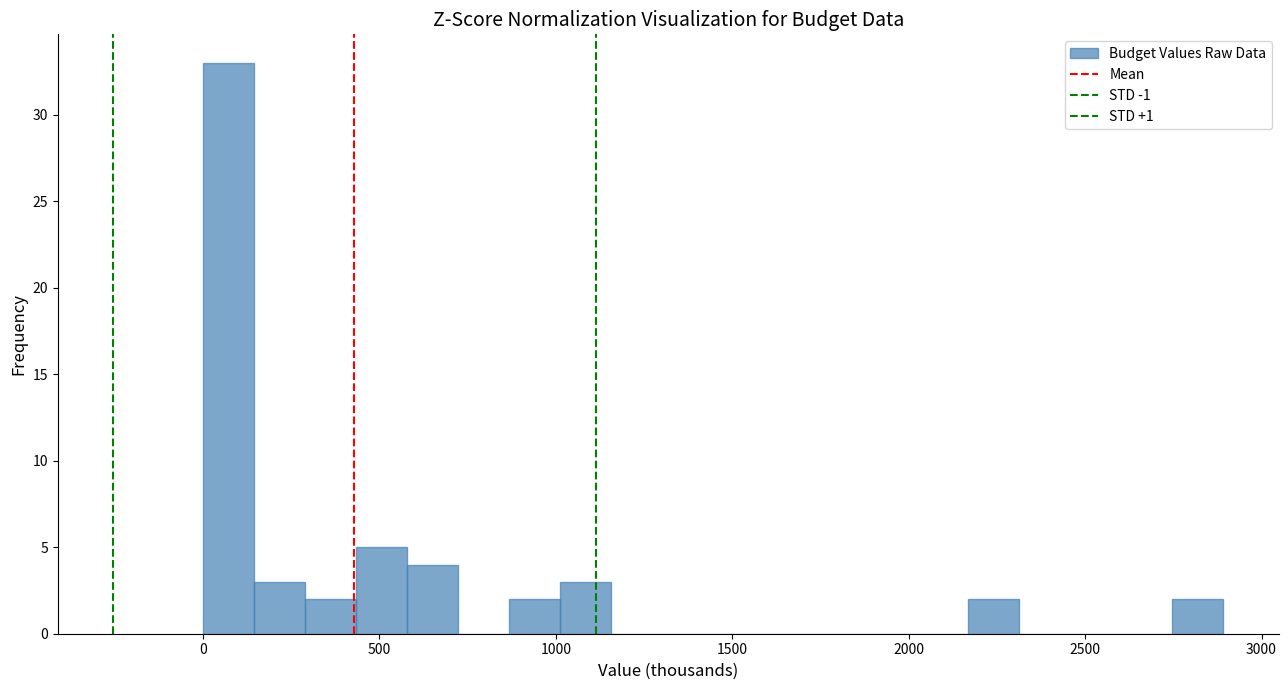

Around what value on the x-axis is the tallest bar? Give the approximate position of its centre, as read against the axis.

50